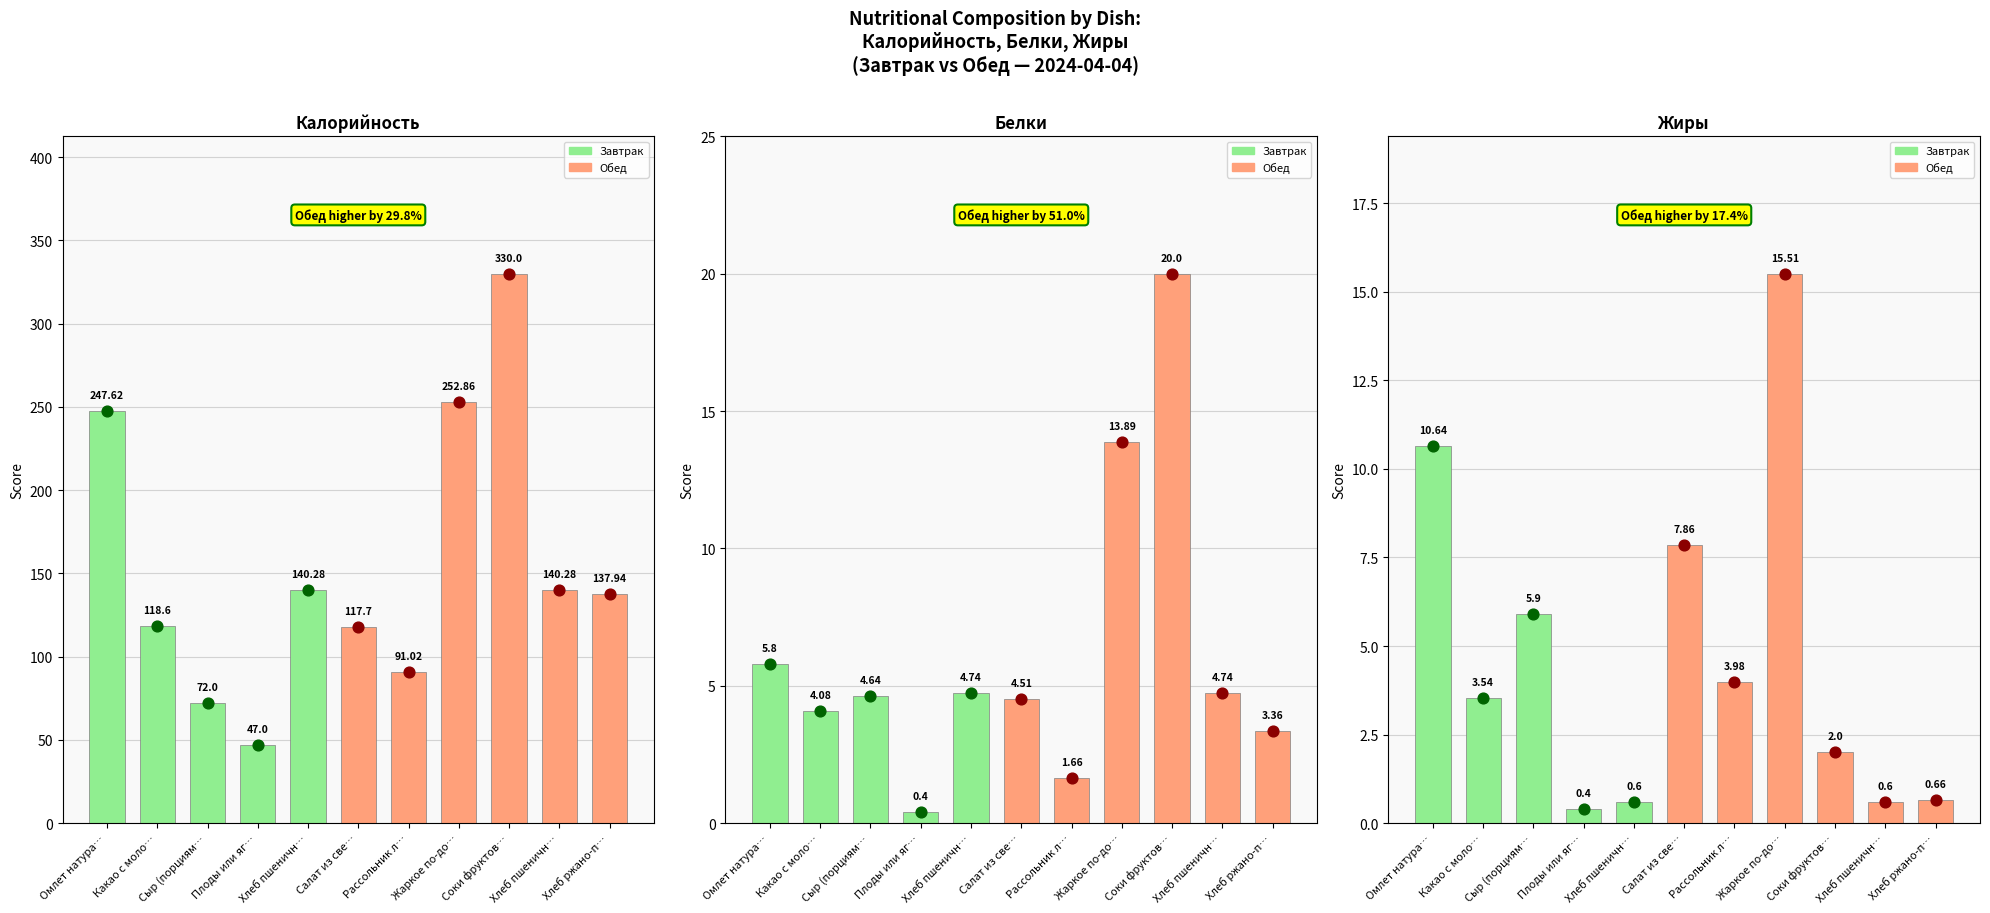

What is the total value across all series at Сыр (порциям…?

82.5